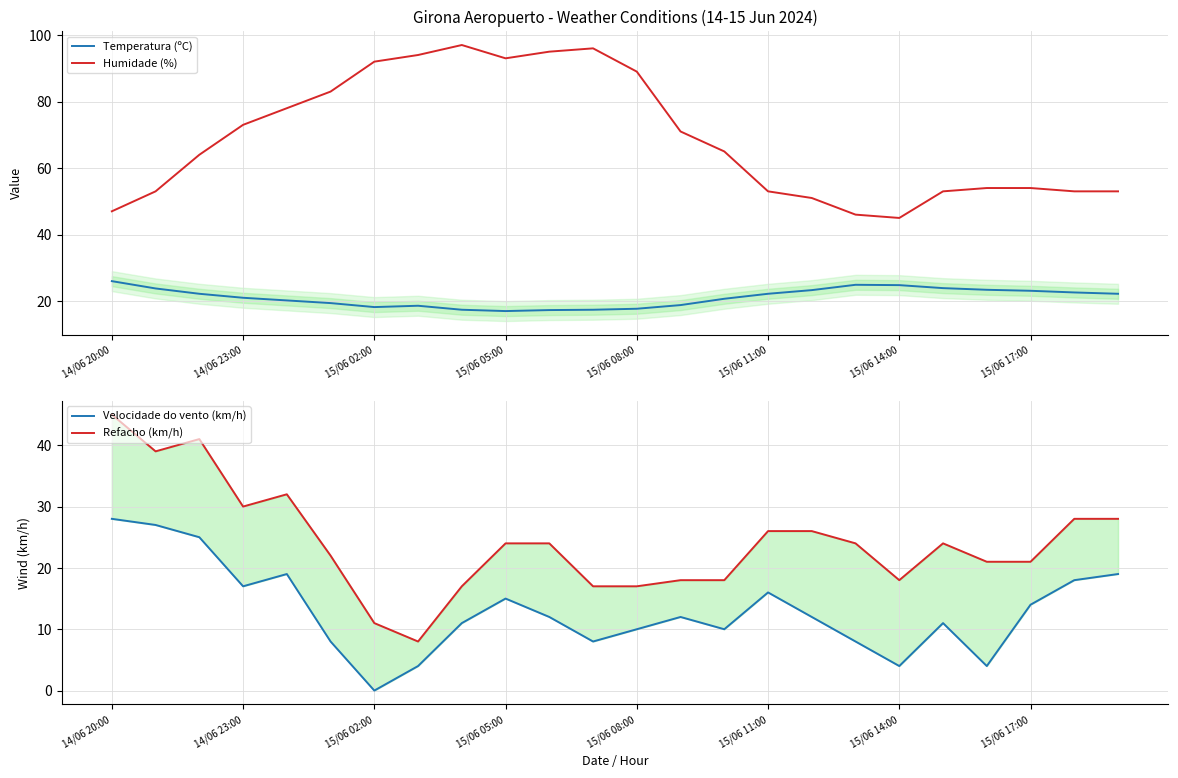

What is the label of the 24th point from the right?

14/06 20:00